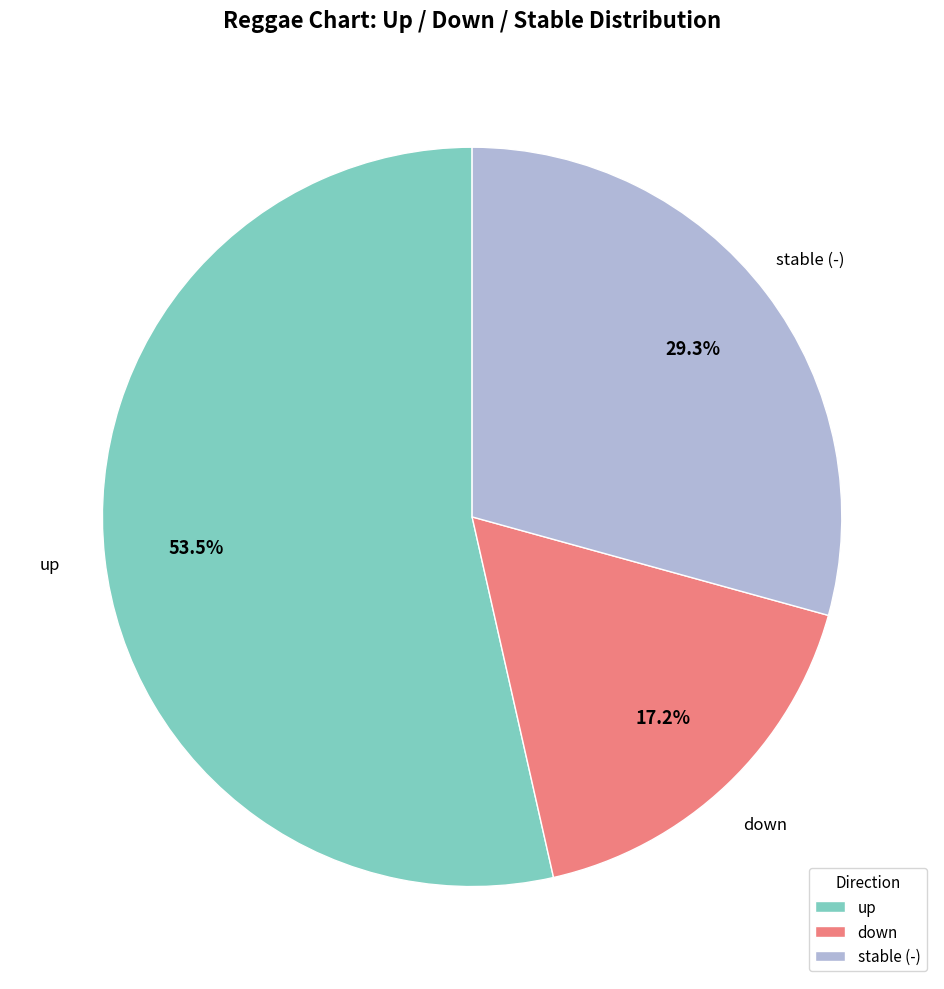

Approximately how many times larger is the value at down compared to up?

0.3